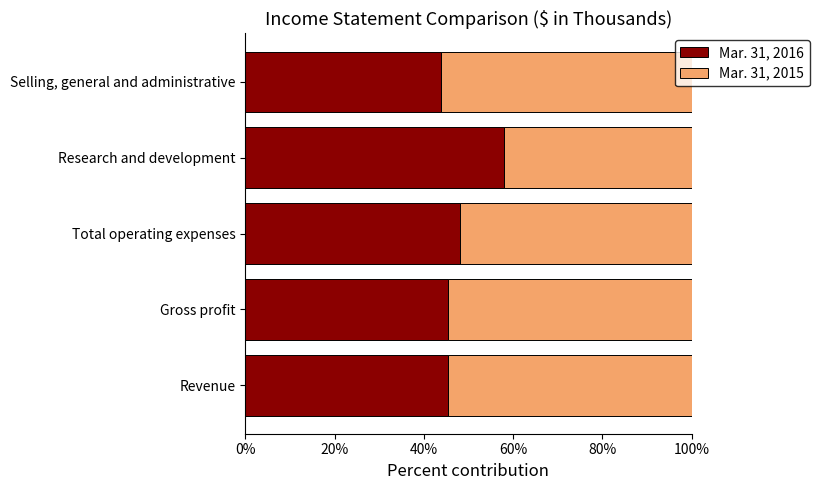

List the labels in order of Mar. 31, 2016 value, smallest first.

Selling, general and administrative, Gross profit, Revenue, Total operating expenses, Research and development